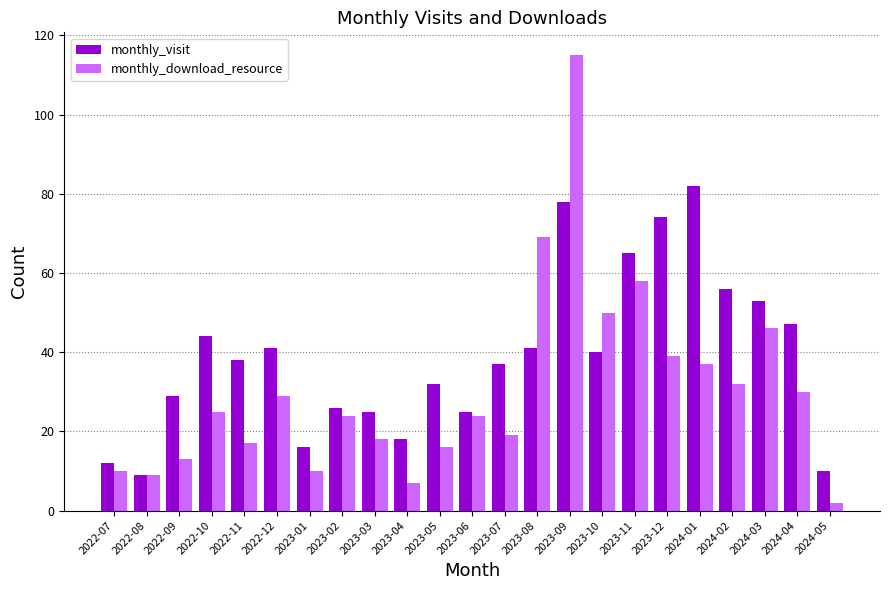

How many distinct data groups are displayed?

2